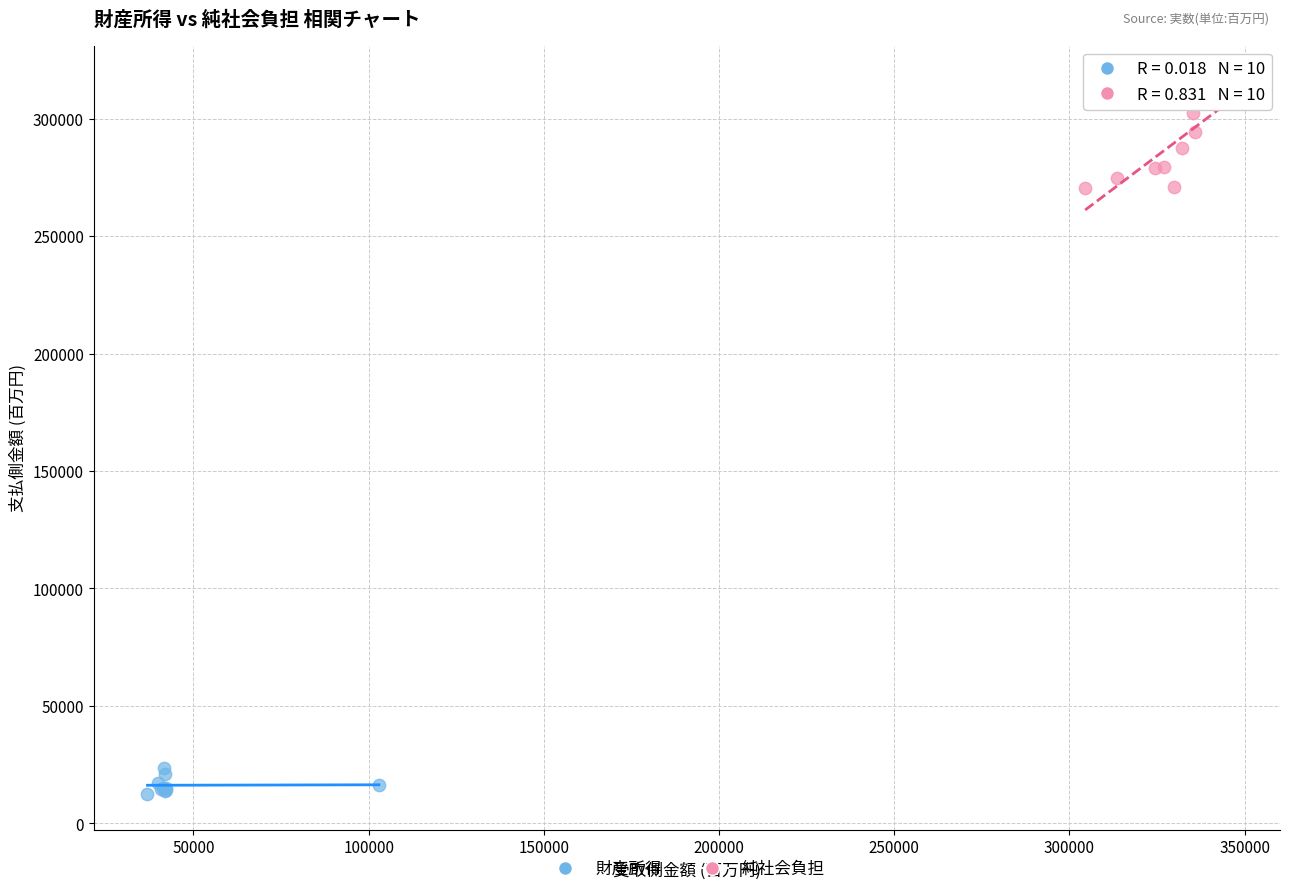

Which series has the widest spread of Y values?

純社会負担